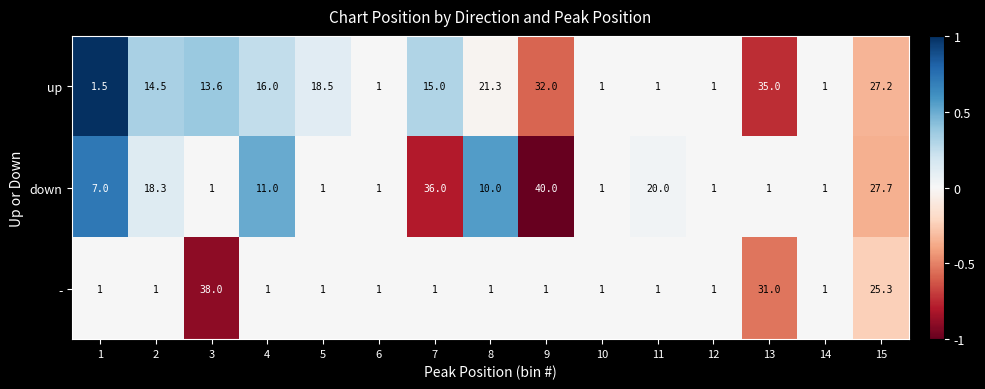

How many distinct data groups are displayed?

3